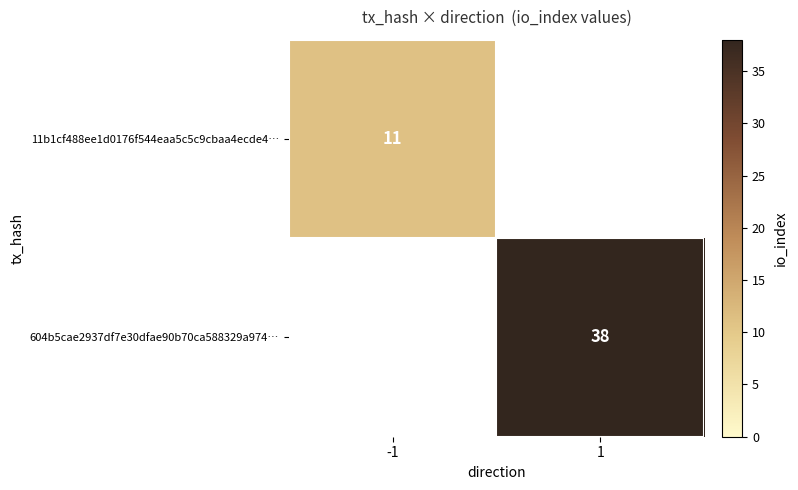

The 604b5cae2937df7e30dfae90b70ca588329a974… series shows 65 at 1. True or false?

False